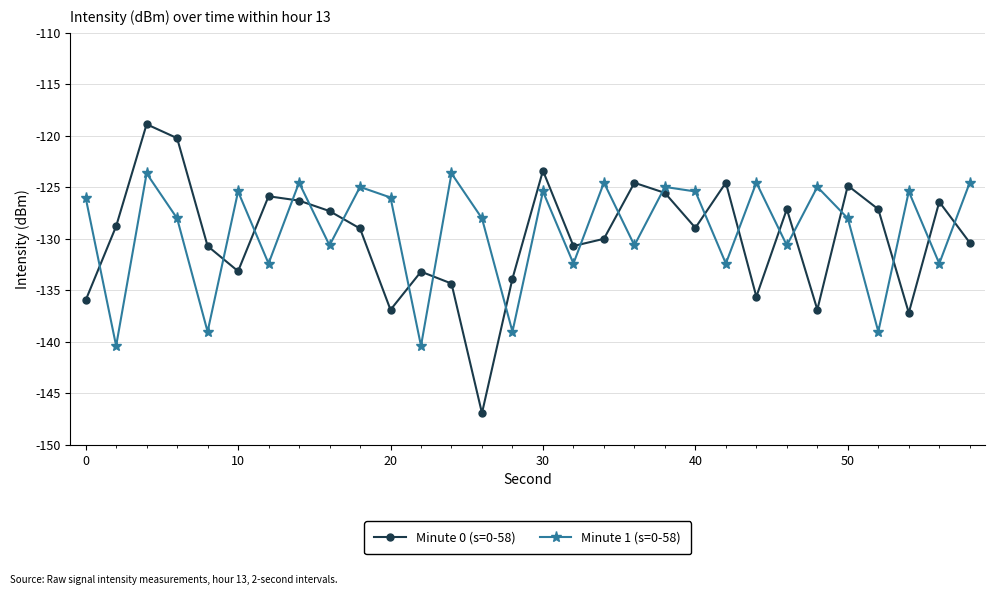

In Minute 1 (s=0-58), how many points are higher than both neighbors (excluding endpoints)?

11